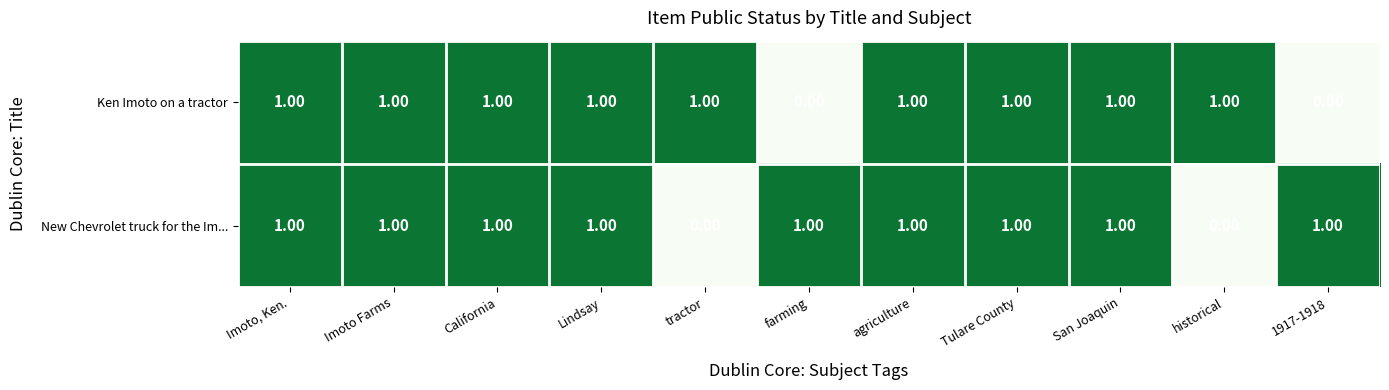

Rank the series at farming from highest to lowest value.

New Chevrolet truck for the Im..., Ken Imoto on a tractor